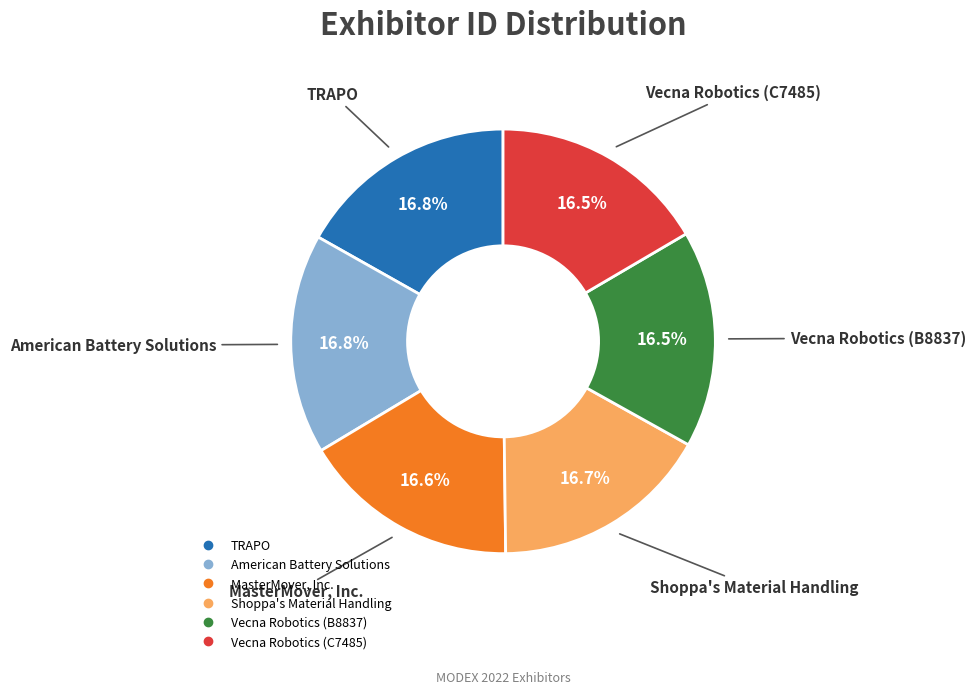

Approximately how many times larger is the value at Shoppa's Material Handling compared to American Battery Solutions?

1.0